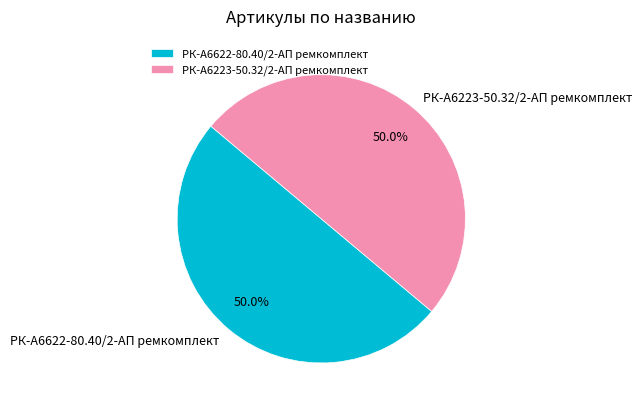

What percentage is the РК-А6622-80.40/2-АП ремкомплект slice, to the nearest percent?

50%